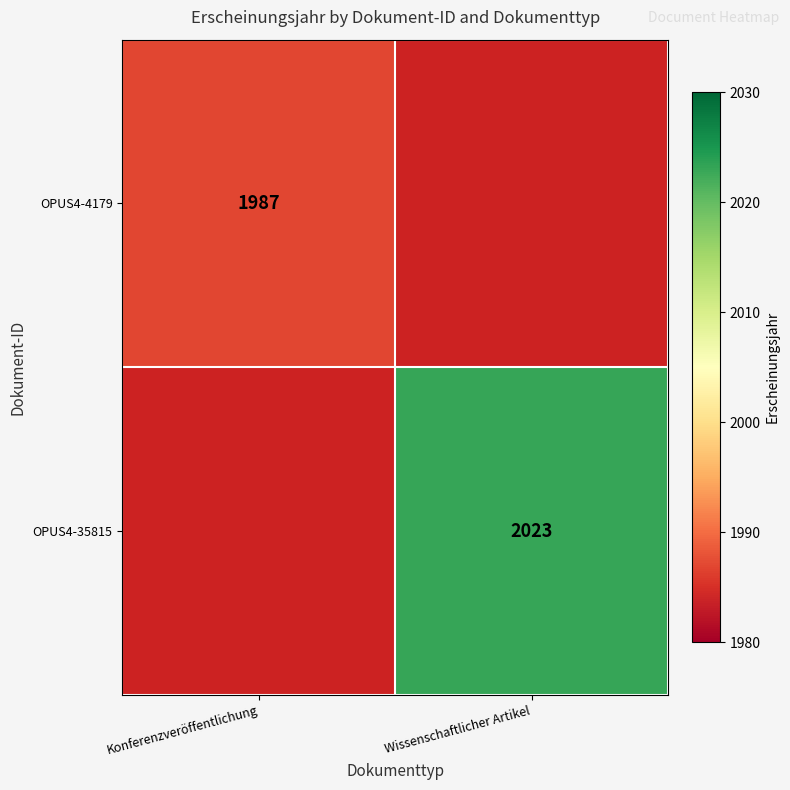

Count the number of categories in the chart.

2